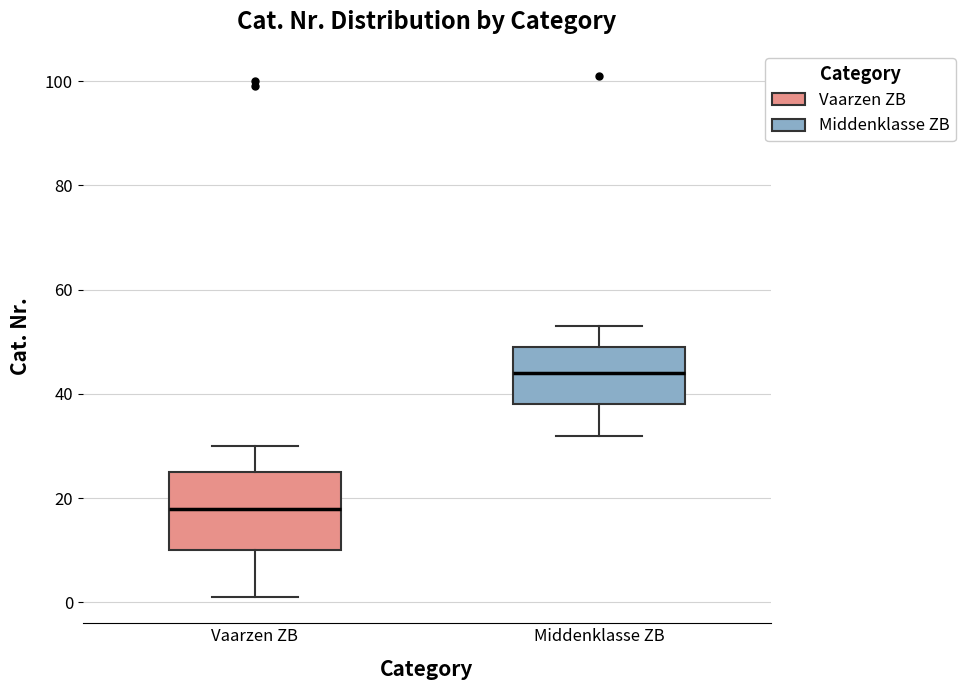

Reading left to right, transcribe this box plot: for each box, give where its median line is, the range the box spans, and where its two whiskers end, as read against the y-axis. The values are not printed on the chart, so give them approximately, as read against the axis.

Vaarzen ZB: median 18, box 10 to 26, whiskers 2 to 30
Middenklasse ZB: median 44, box 38 to 50, whiskers 32 to 54